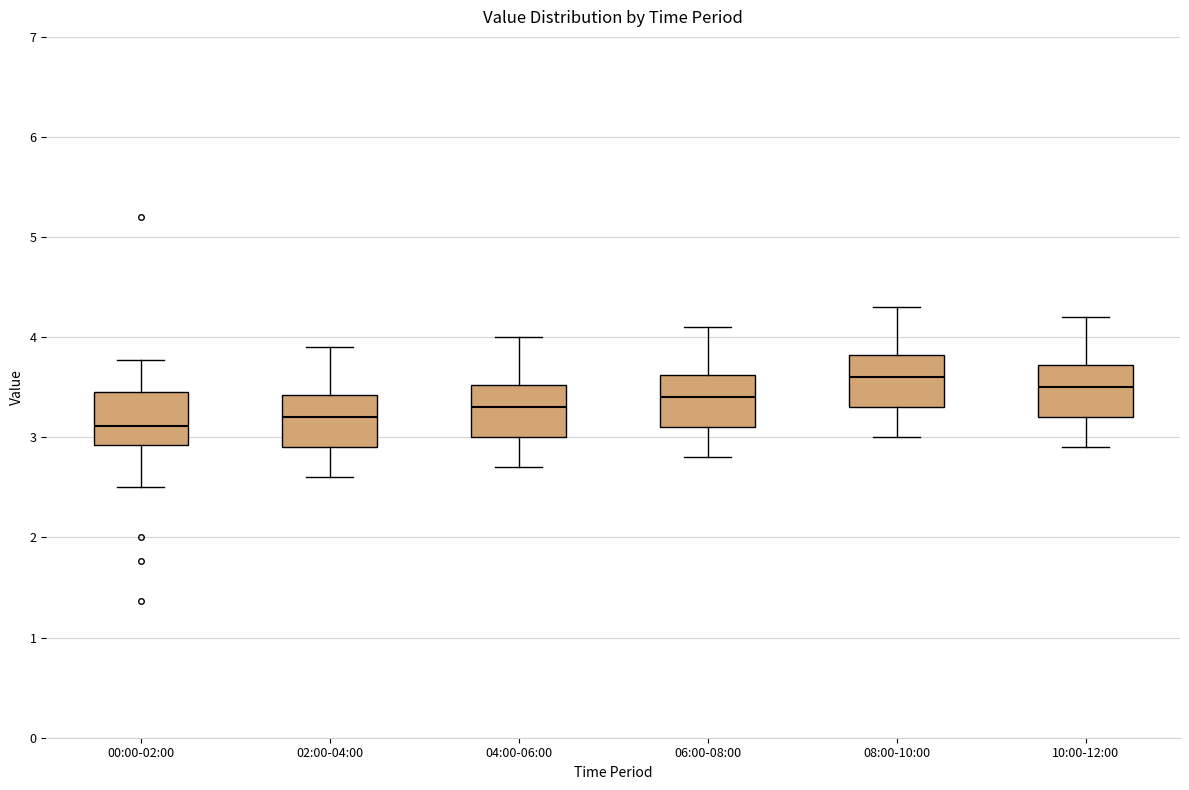

Reading left to right, read every box against the y-axis: the position of its median line, the range the box covers, and the ends of its whiskers. The values are not printed on the chart, so give them approximately, as read against the axis.

00:00-02:00: median 3.1, box 2.9 to 3.5, whiskers 2.5 to 3.8
02:00-04:00: median 3.2, box 2.9 to 3.4, whiskers 2.6 to 3.9
04:00-06:00: median 3.3, box 3.0 to 3.5, whiskers 2.7 to 4.0
06:00-08:00: median 3.4, box 3.1 to 3.6, whiskers 2.8 to 4.1
08:00-10:00: median 3.6, box 3.3 to 3.8, whiskers 3.0 to 4.3
10:00-12:00: median 3.5, box 3.2 to 3.7, whiskers 2.9 to 4.2